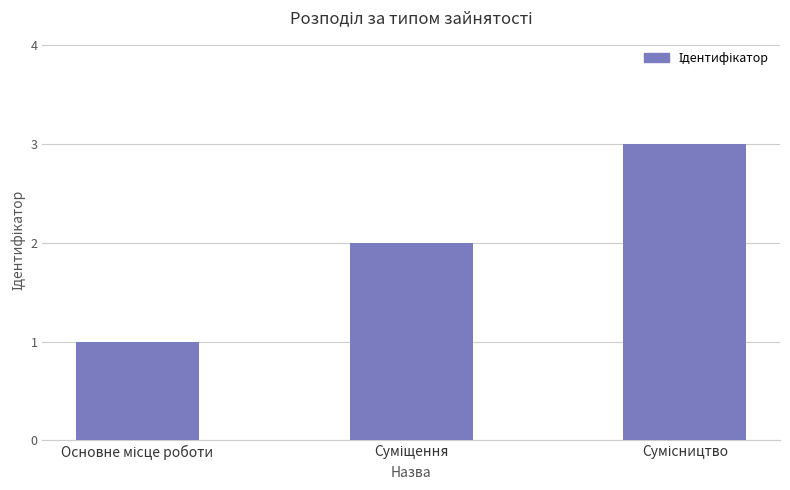

What is the maximum value shown in the chart?

3